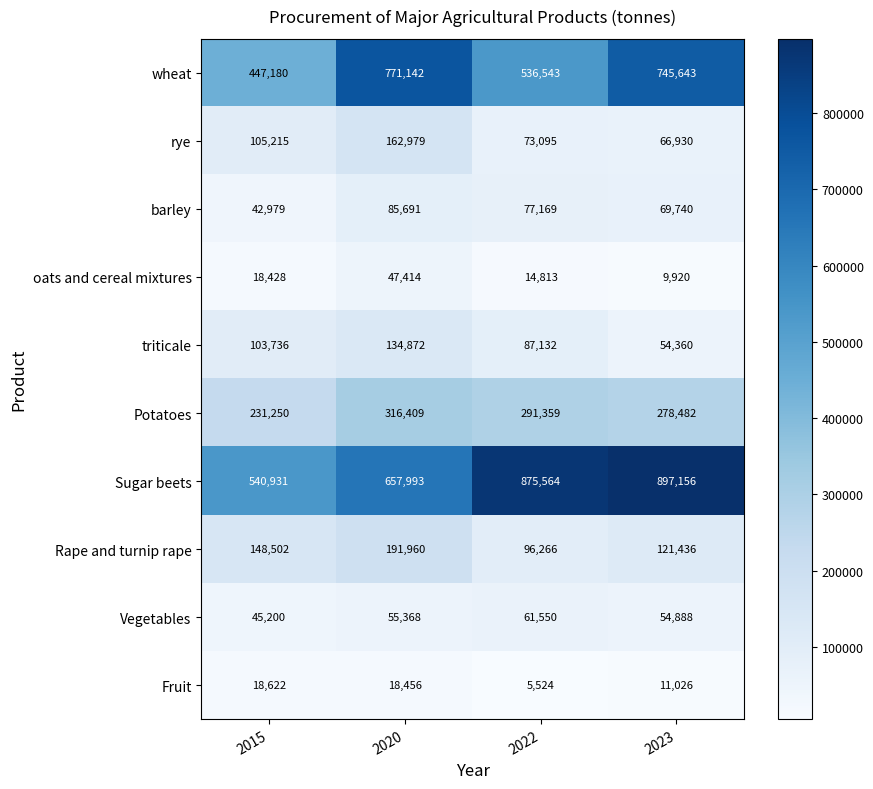

What is the smallest value displayed?

5524